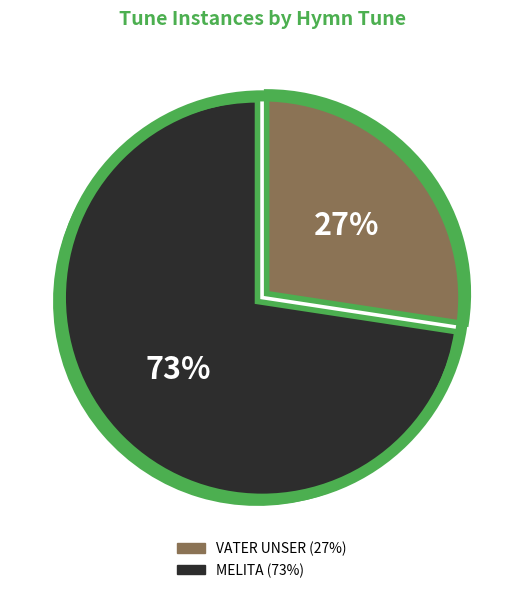

How many slices are in this pie chart?

2